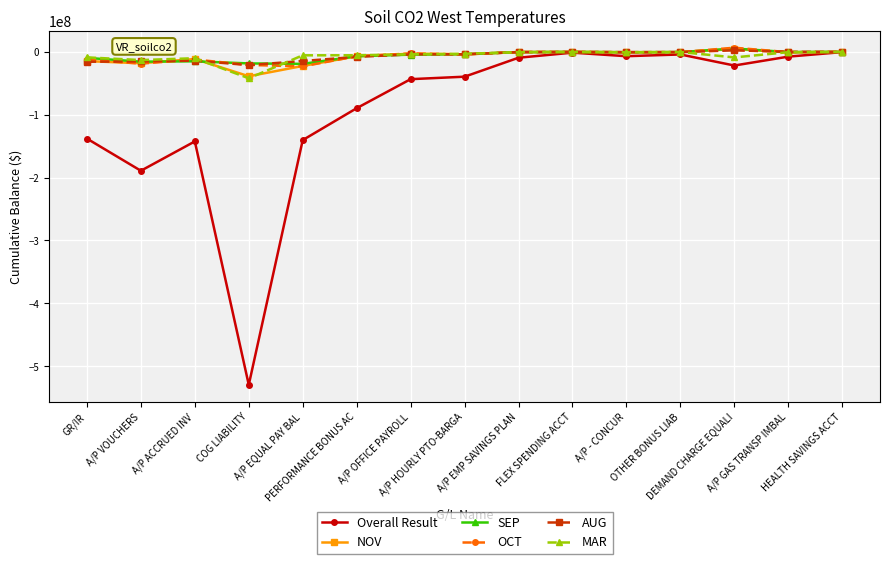

Which series has the largest range (max minus min)?

Overall Result